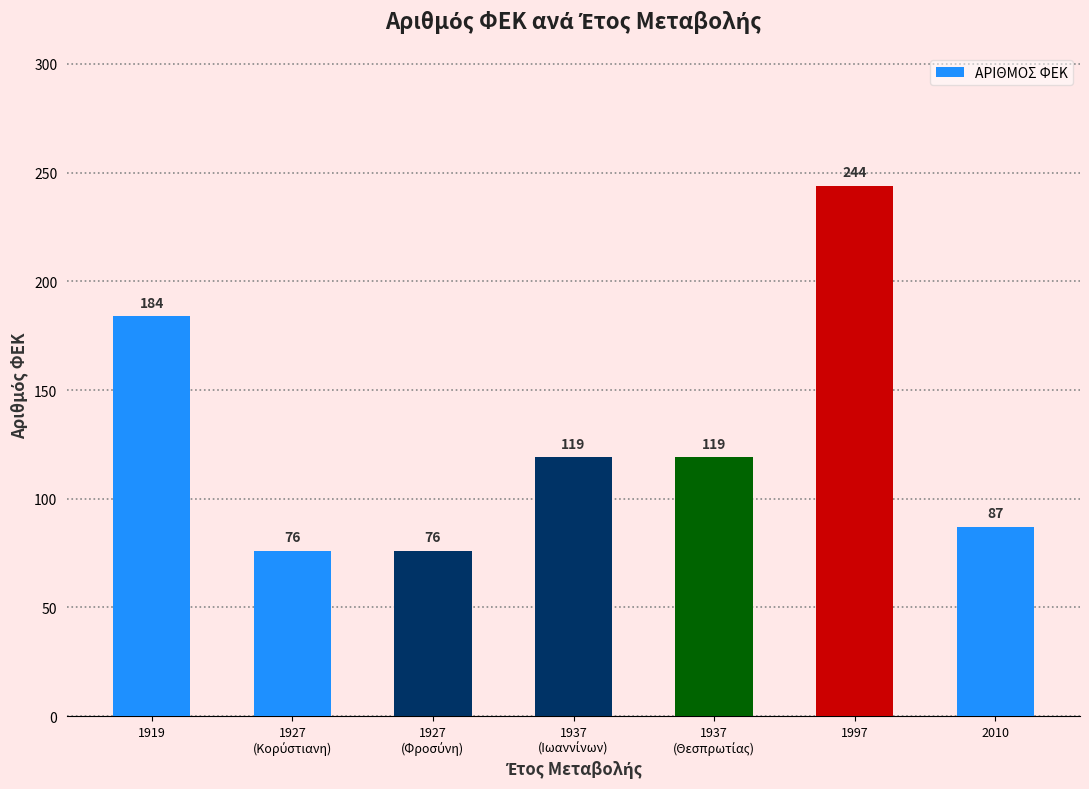

What is the difference between the maximum and minimum values?

168